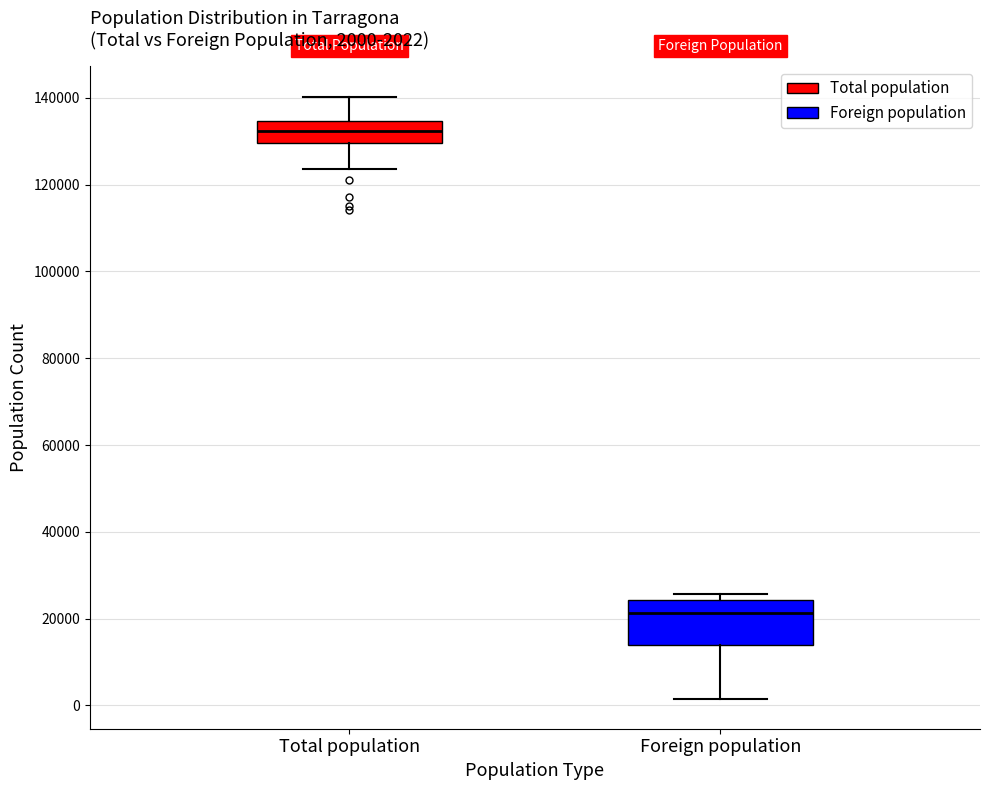

Which box's median line is the highest?

Total population